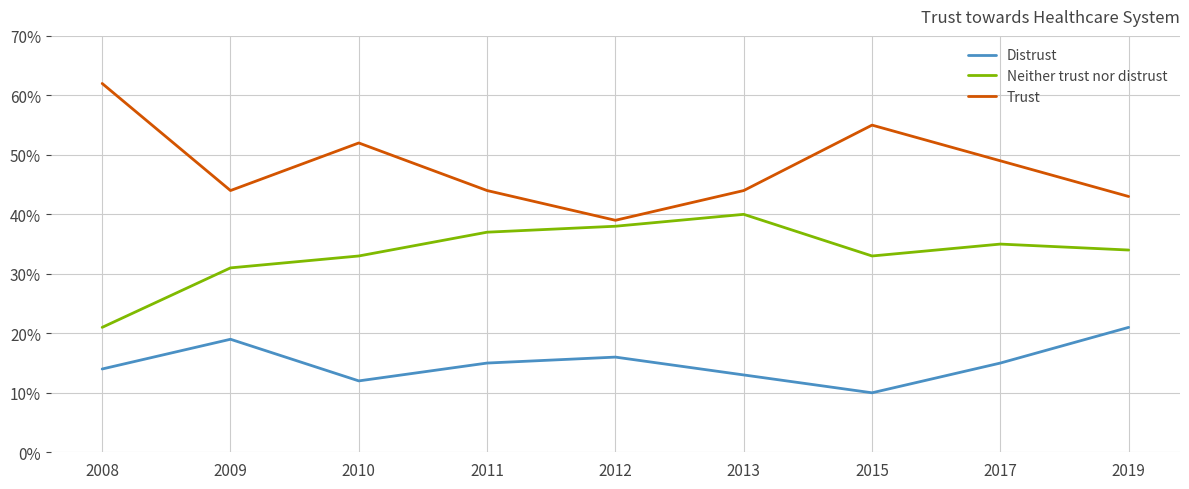

What value does the Trust series have at 2015?

55